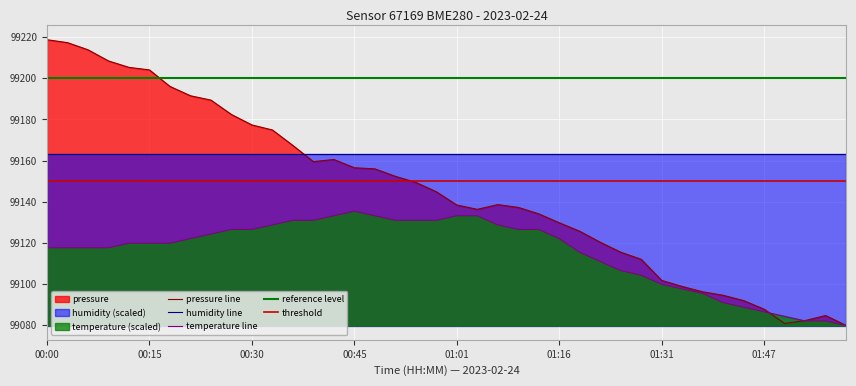

Which series ends up on top after the final intersection of humidity line and pressure line?

humidity line